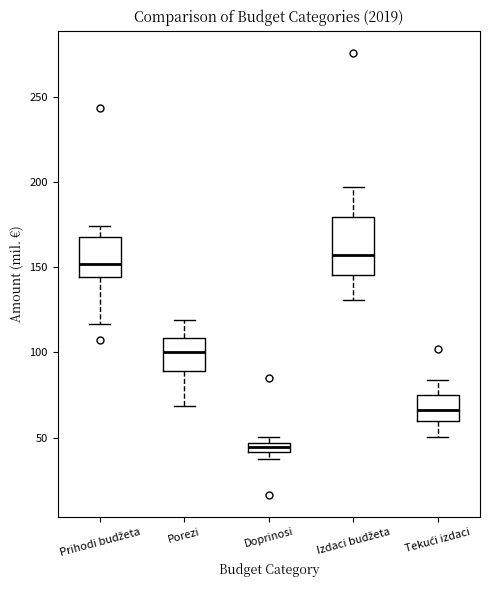

Which box's median line is the highest?

Izdaci budžeta